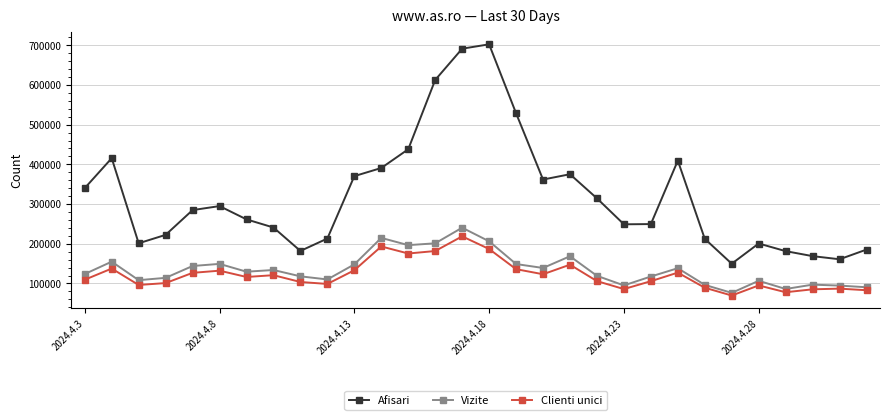

Which series has the largest range (max minus min)?

Afisari